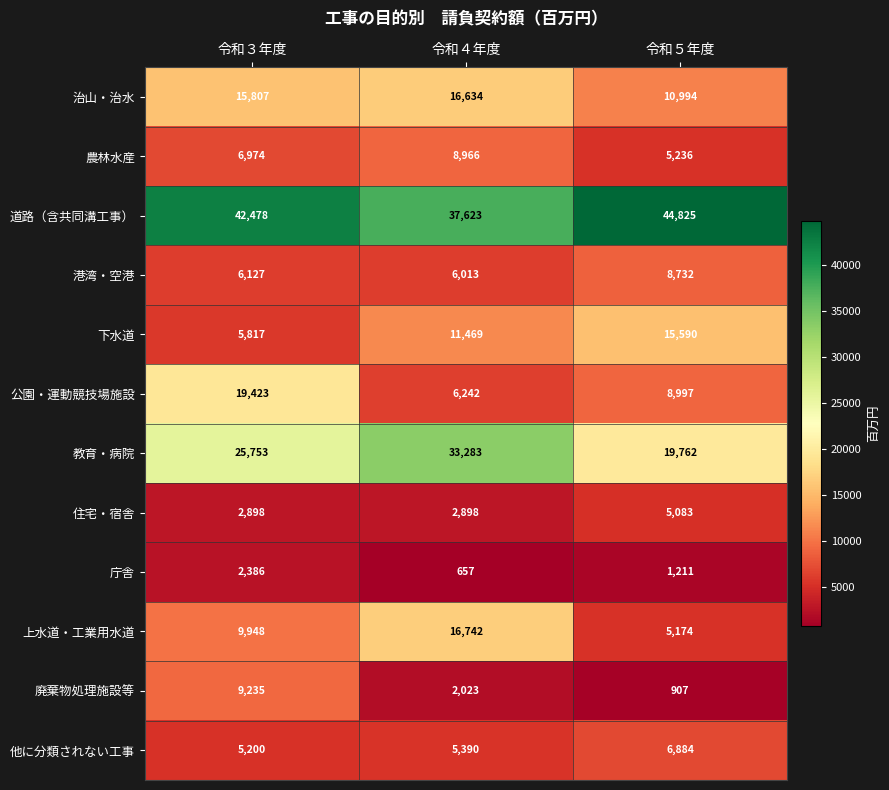

Which series has the widest spread of values?

教育・病院